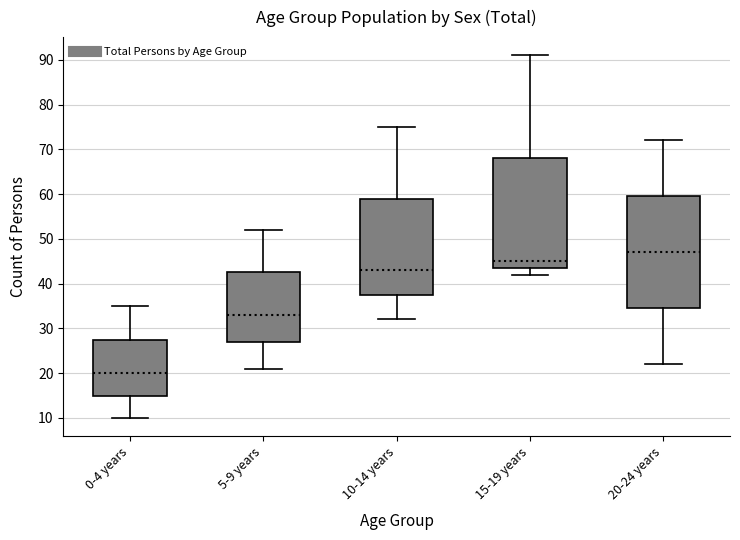

Reading left to right, transcribe this box plot: for each box, give where its median line is, the range the box spans, and where its two whiskers end, as read against the y-axis. The values are not printed on the chart, so give them approximately, as read against the axis.

0-4 years: median 20, box 15 to 28, whiskers 10 to 35
5-9 years: median 33, box 27 to 43, whiskers 21 to 52
10-14 years: median 43, box 38 to 59, whiskers 32 to 75
15-19 years: median 45, box 44 to 68, whiskers 42 to 91
20-24 years: median 47, box 35 to 60, whiskers 22 to 72